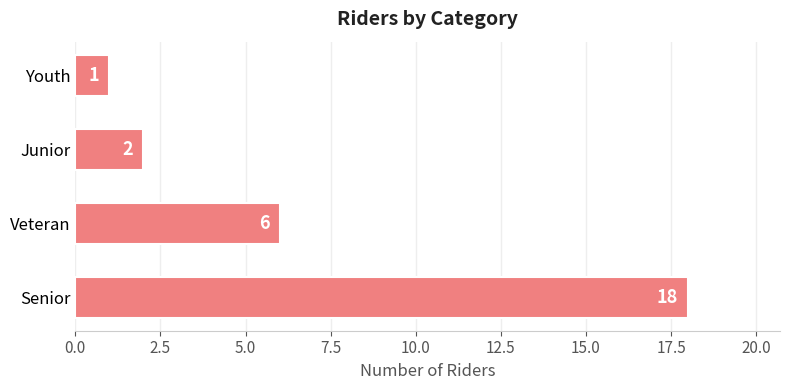

Rank the categories by value from lowest to highest.

Youth, Junior, Veteran, Senior